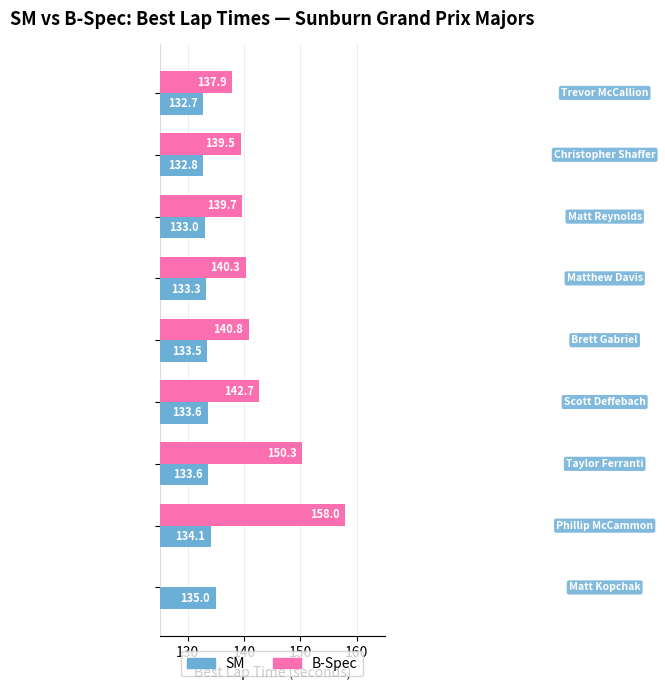

How many bars are there in each group?

2